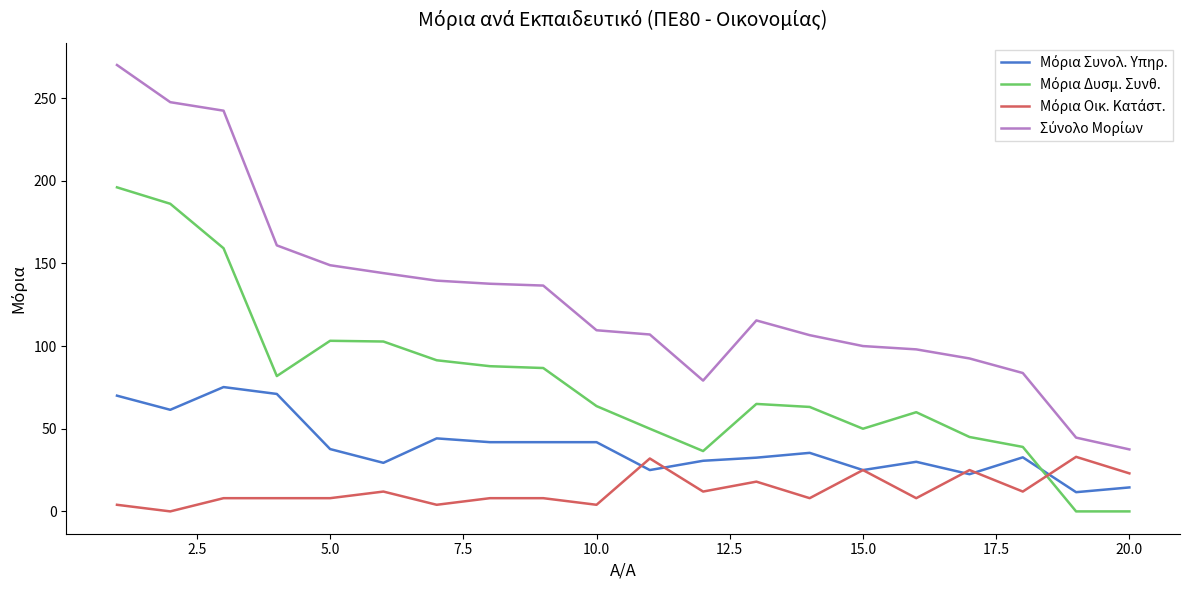

Does the chart display data point markers on the line(s)?

No